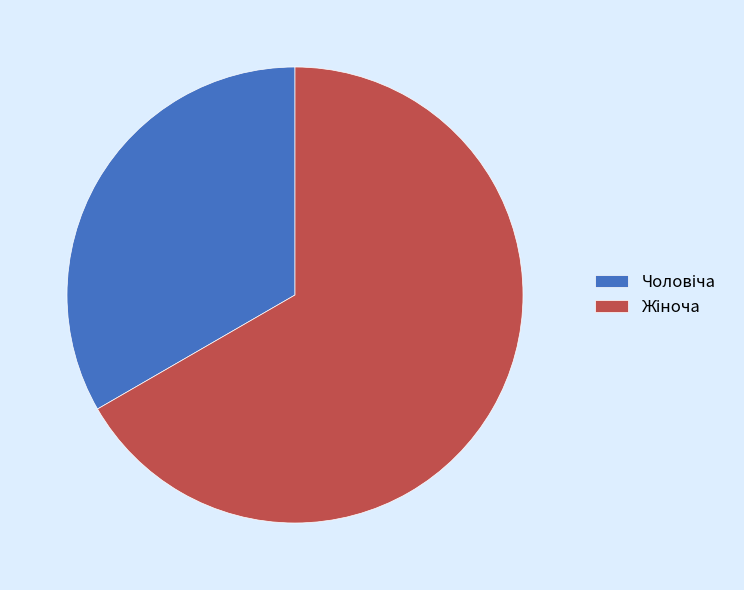

Is there a majority slice in this chart?

Yes